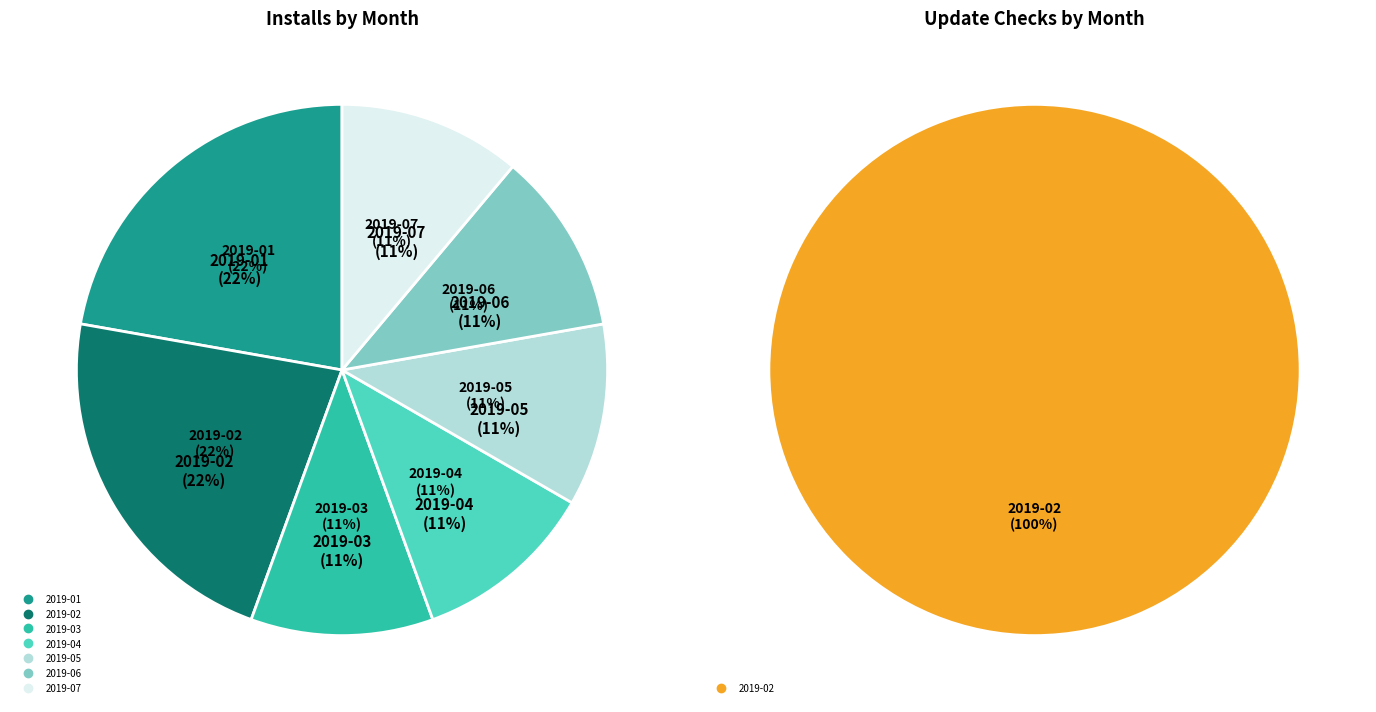

The 2019-03 slice represents 16% of the pie. True or false?

False